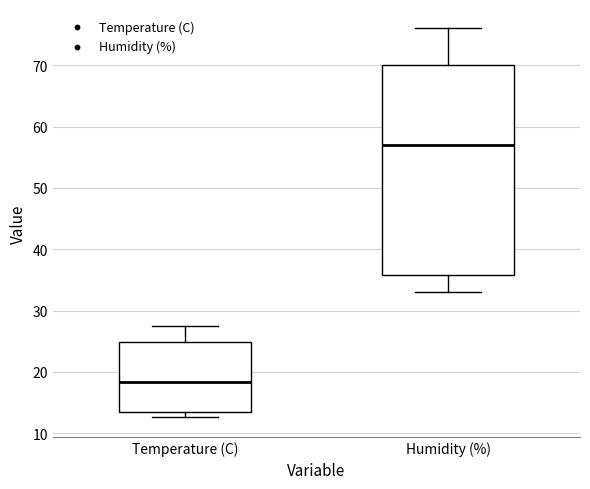

Which box's median line is the highest?

Humidity (%)